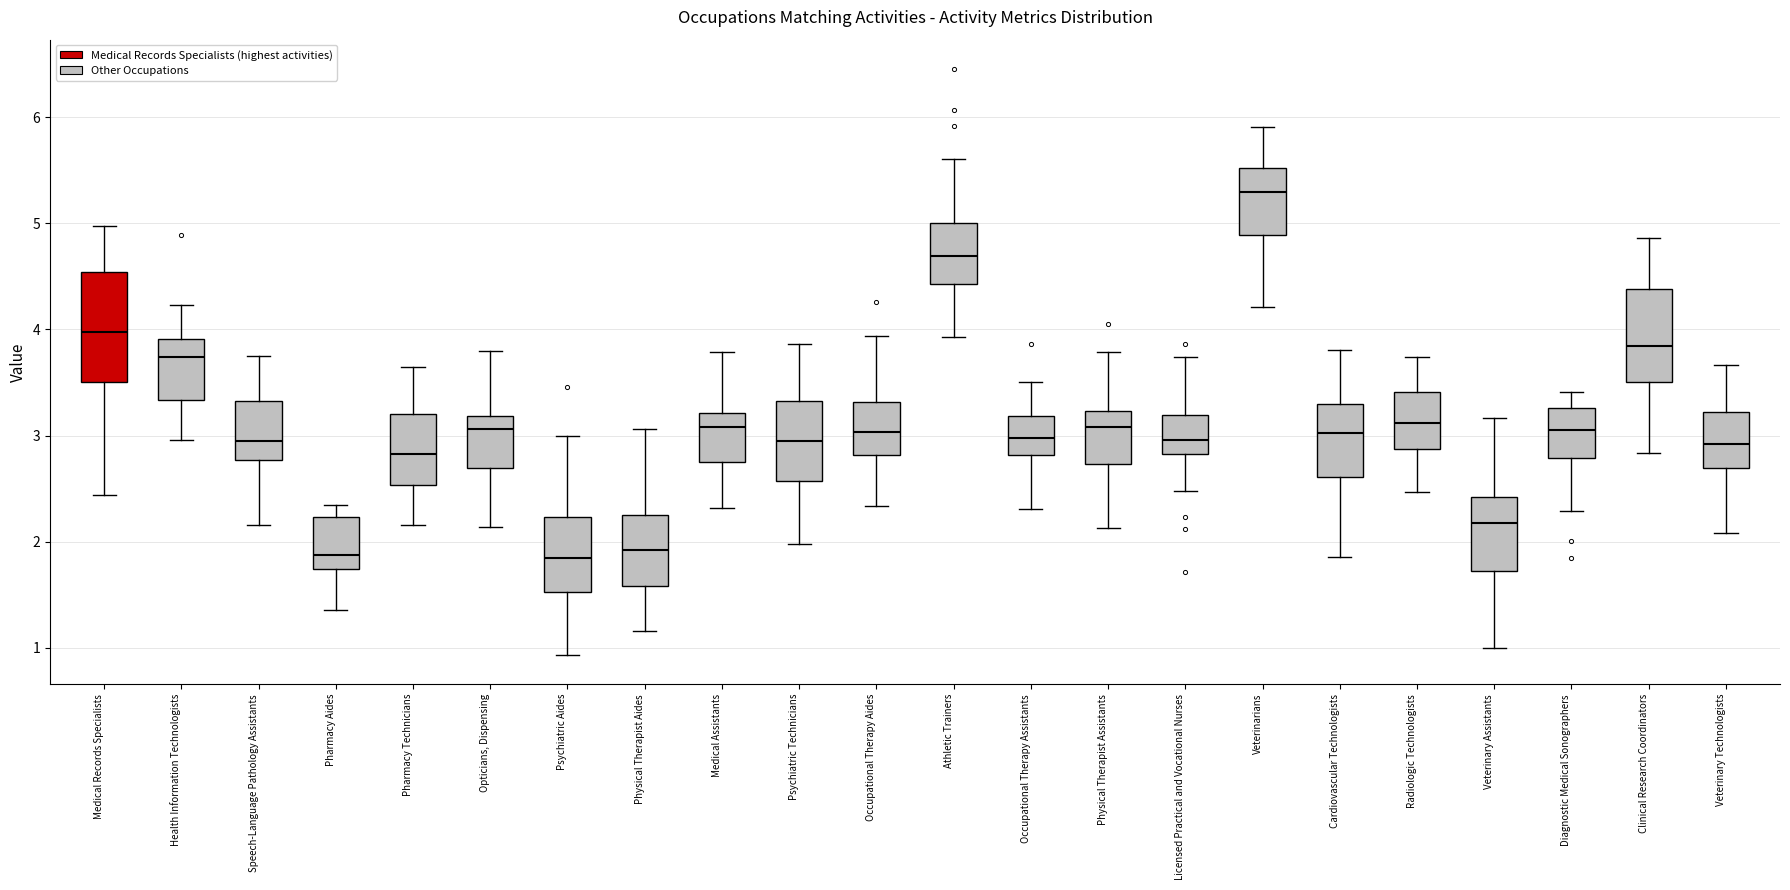

Where is the lower edge of the box for Medical Records Specialists on the y-axis? The values are not printed on the chart, so give them approximately, as read against the axis.

3.5